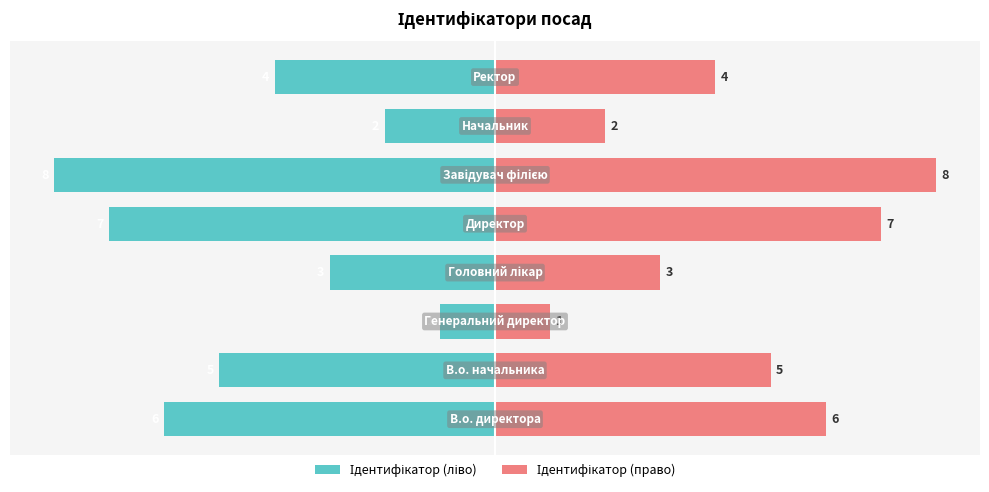

Which series has the widest spread of values?

Ідентифікатор (ліво)